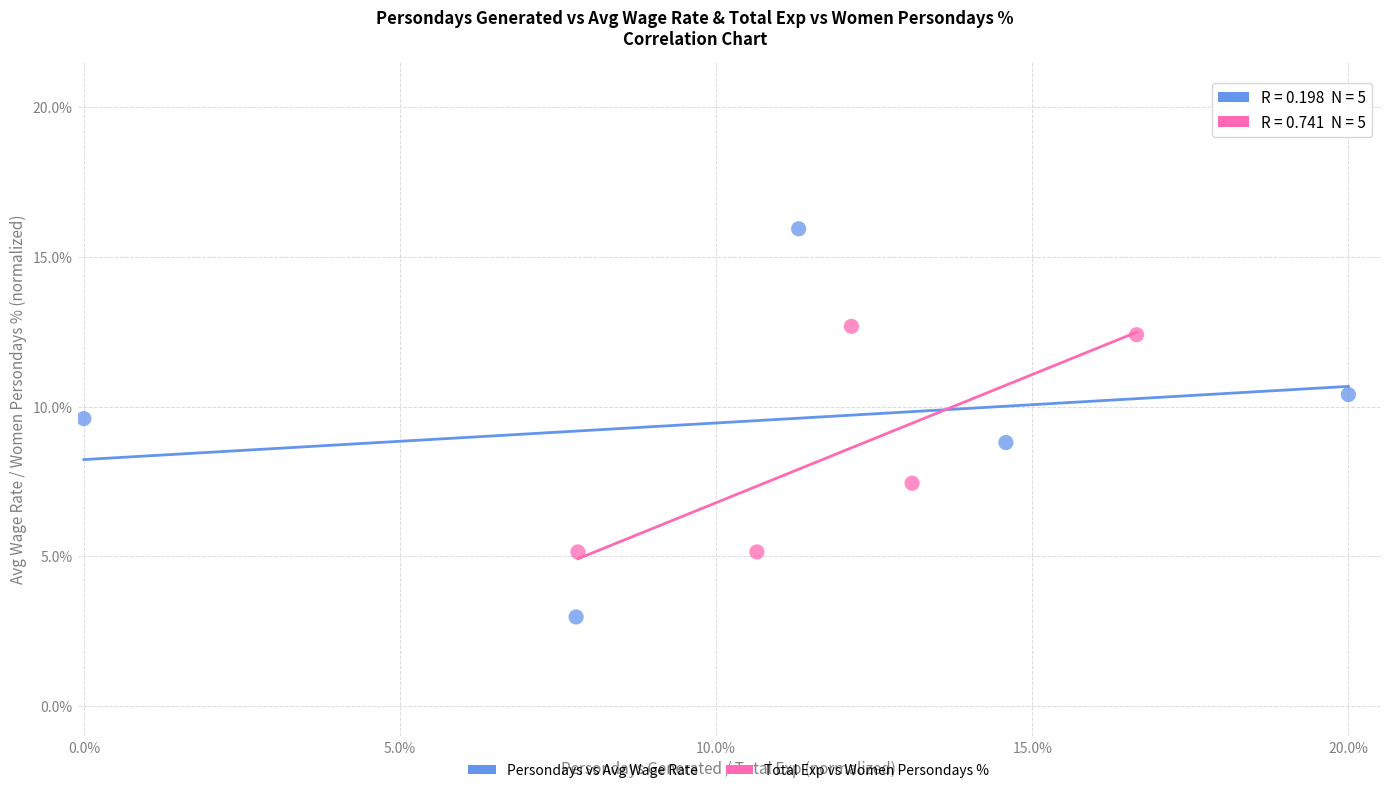

What are all the series names shown in the legend?

Persondays vs Avg Wage Rate, Total Exp vs Women Persondays %